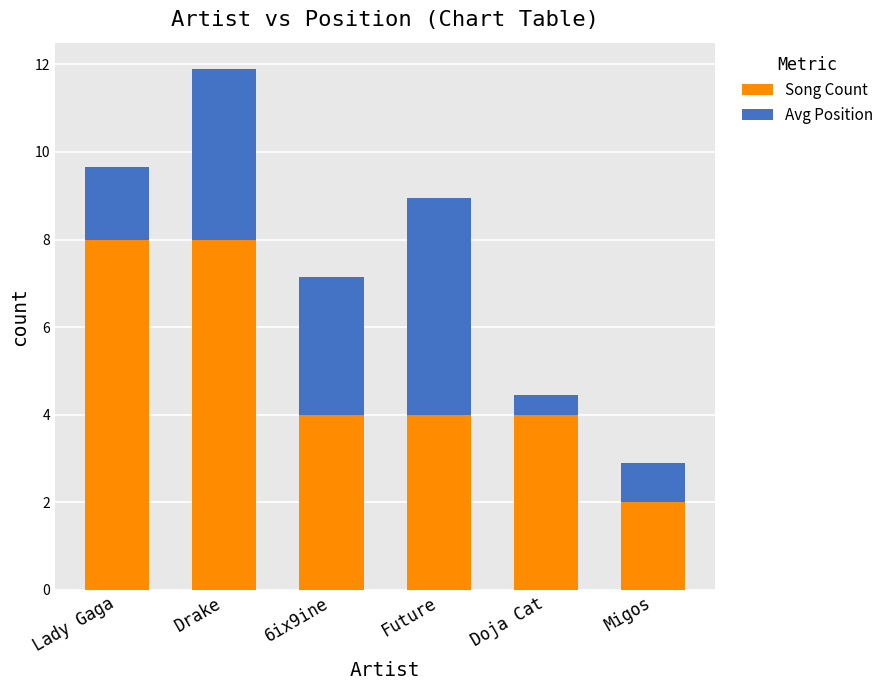

The value of Song Count at 6ix9ine is 4.0. True or false?

True